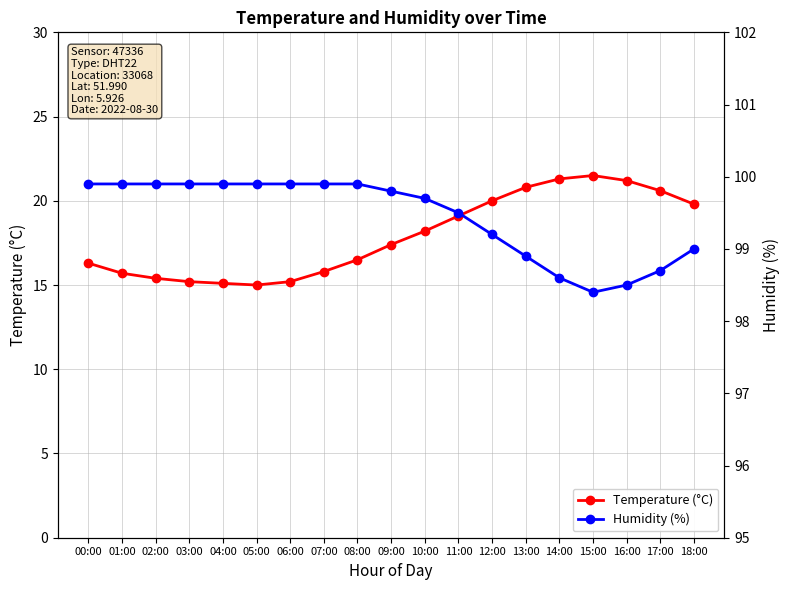

How many data points in Humidity (%) are above 99?

13